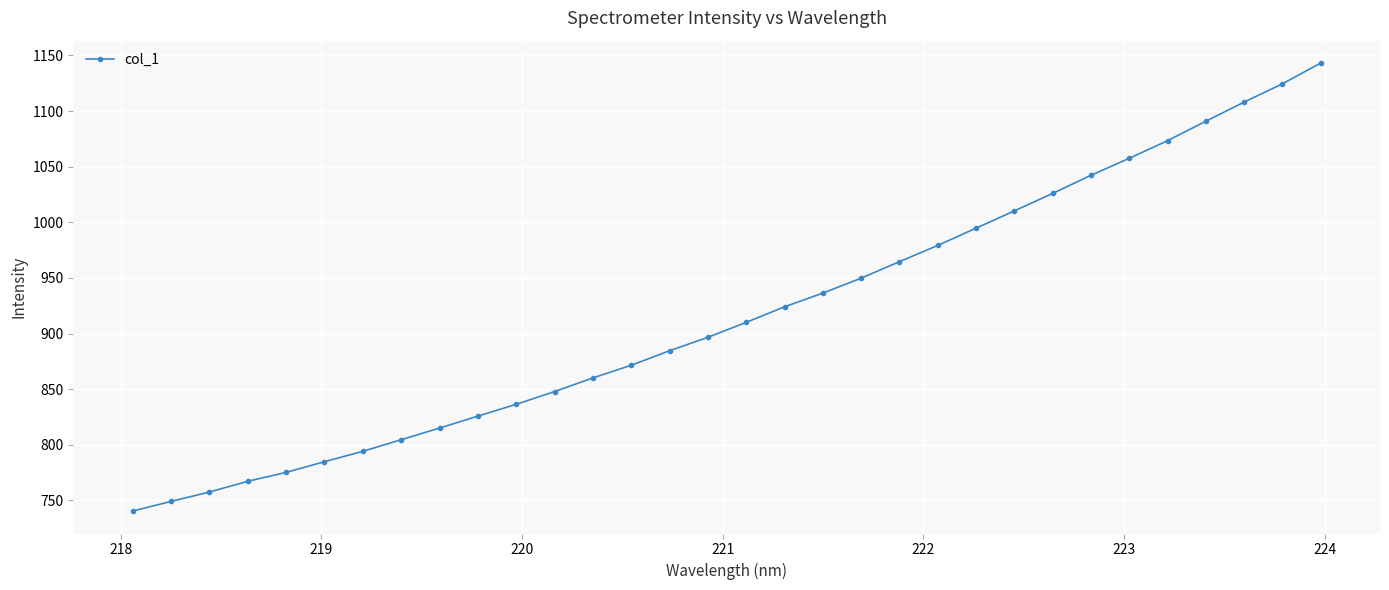

What is the minimum value shown in the chart?

740.4